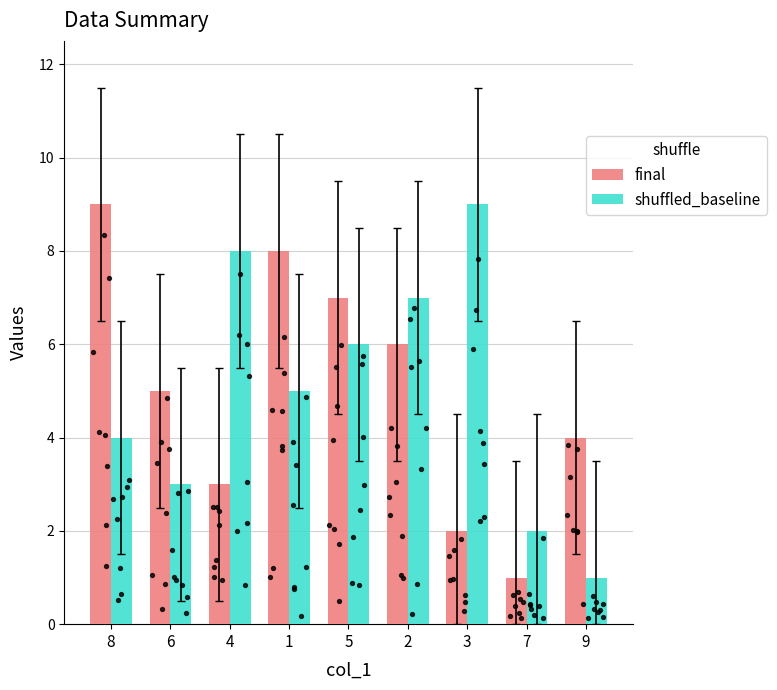

Is the value of shuffled_baseline at 9 greater than the value of final at 5?

No